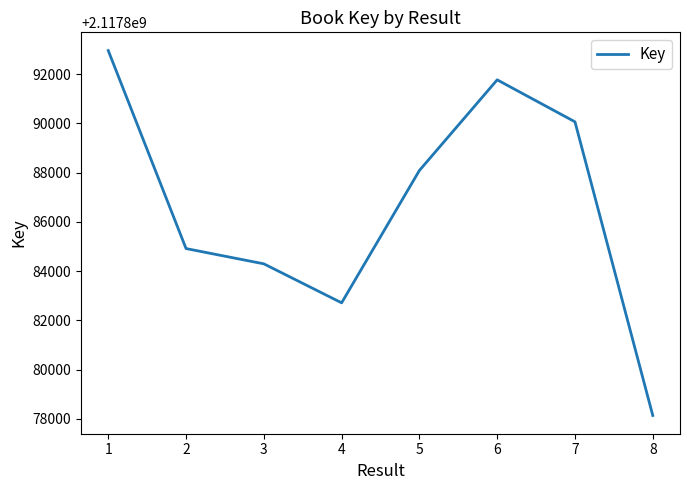

Read the value at 2.

2117884918